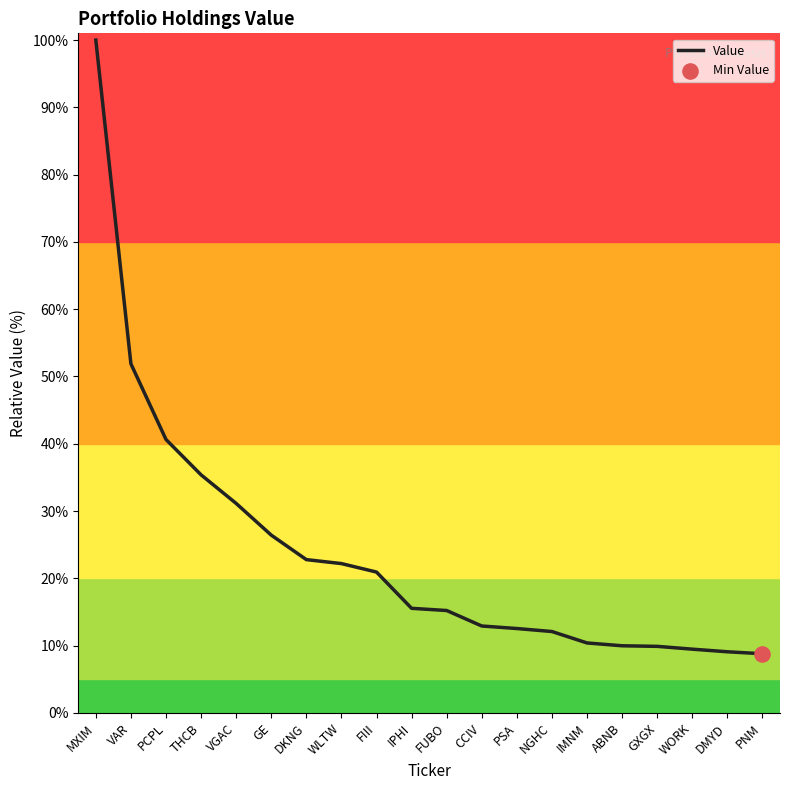

What is the change in value from IPHI to CCIV?

-2.6